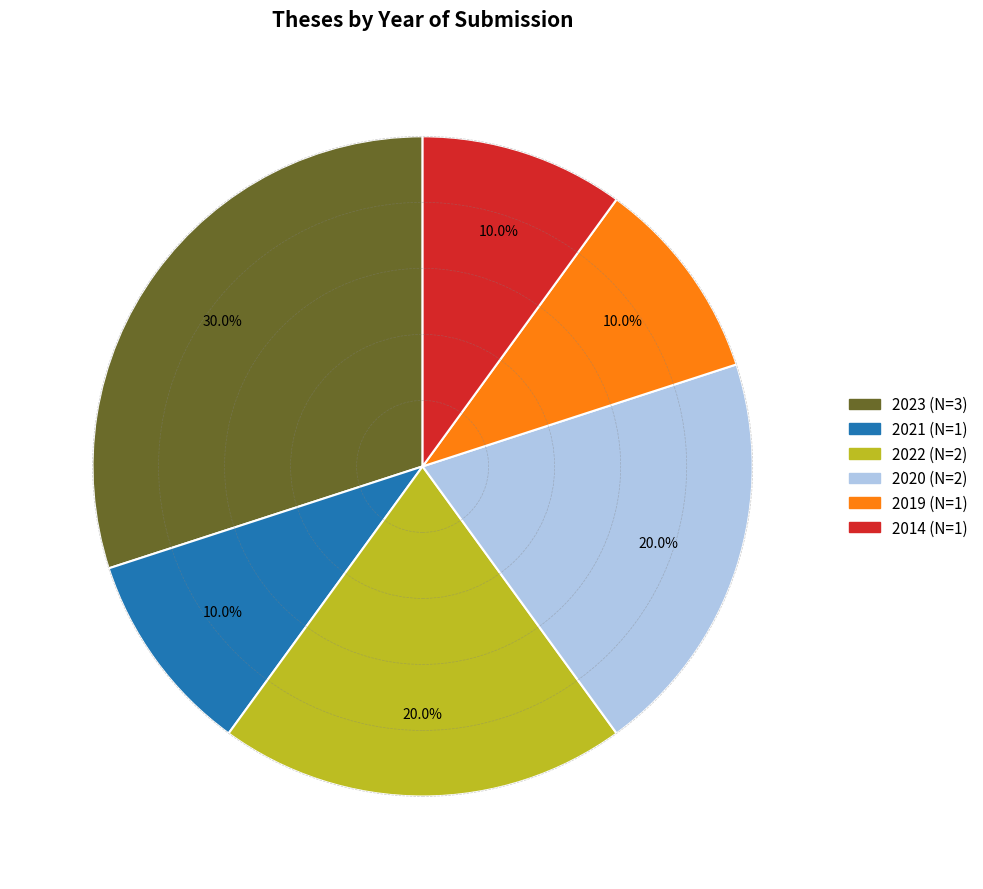

Between 2014 and 2023, which is larger?

2023